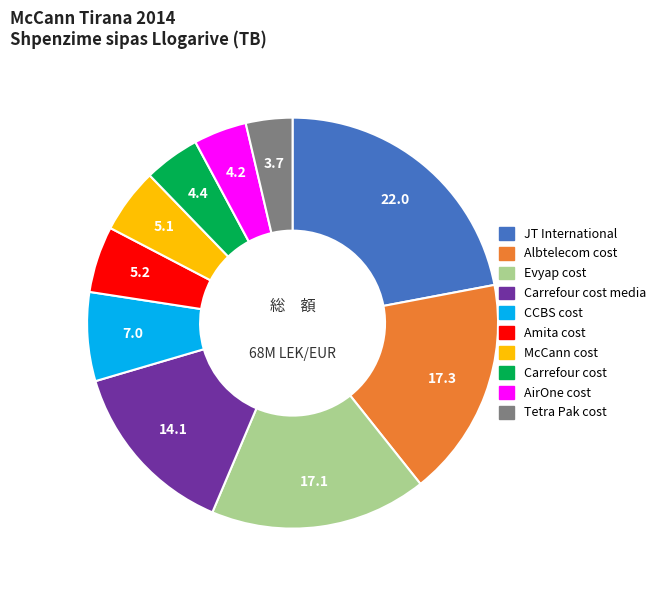

Is it true that Amita cost is 5% of the pie?

True